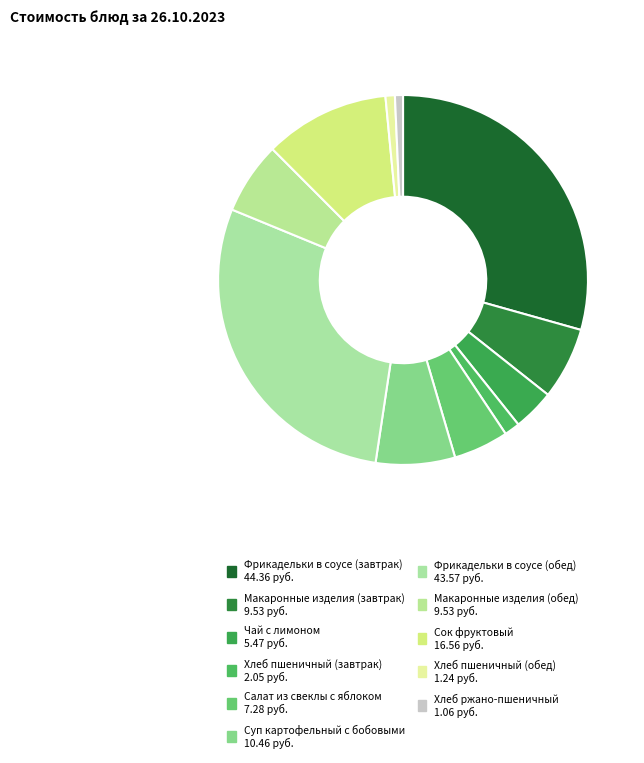

Does Макаронные изделия (завтрак) represent more than half of the total?

No